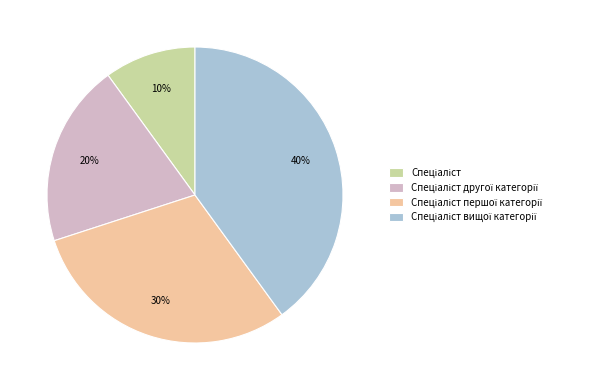

Count the number of slices in the pie.

4